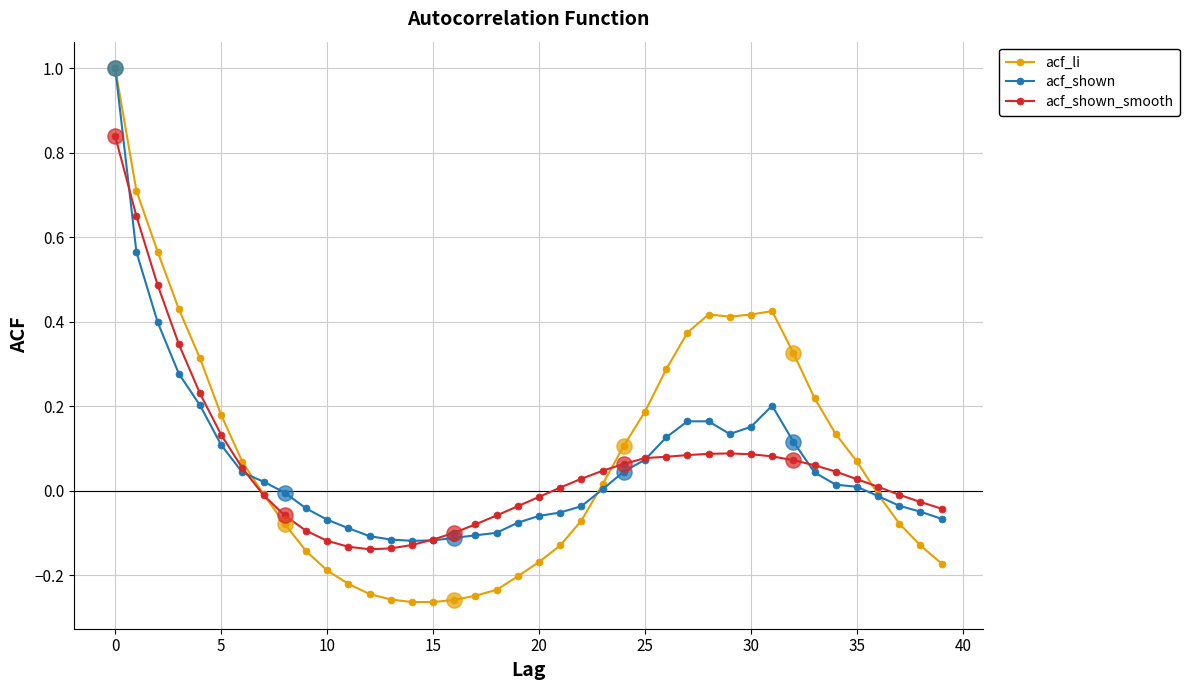

Which series has the largest range (max minus min)?

acf_li